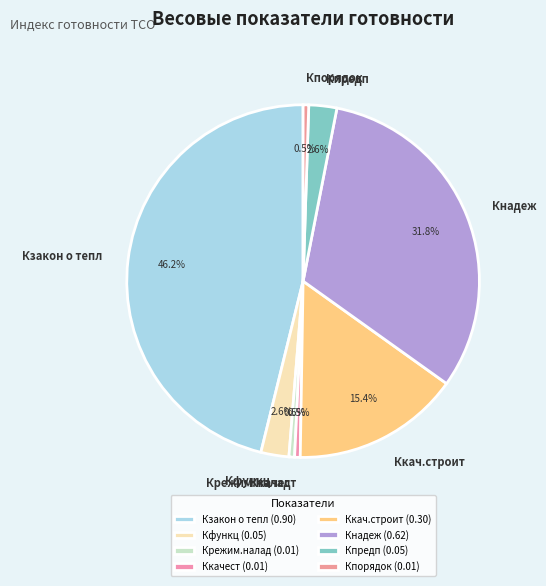

Do Кзакон о тепл and Кпредп together represent more than half of the pie?

No